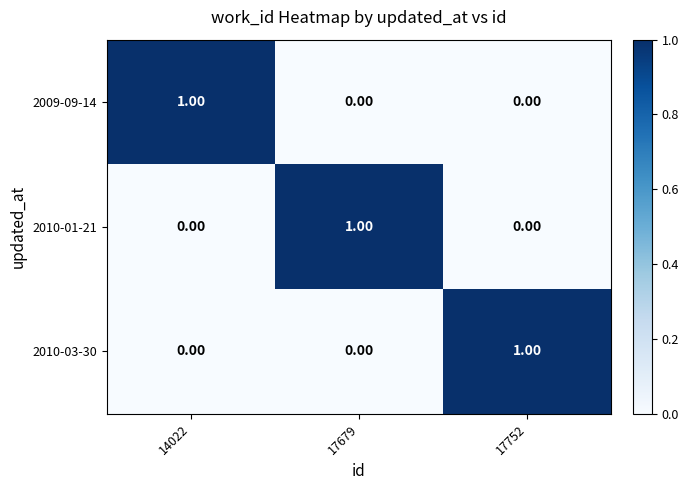

Reading right to left, list all the values displayed in this chart.

2009-09-14: 17752=0	17679=0	14022=1
2010-01-21: 17752=0	17679=1	14022=0
2010-03-30: 17752=1	17679=0	14022=0